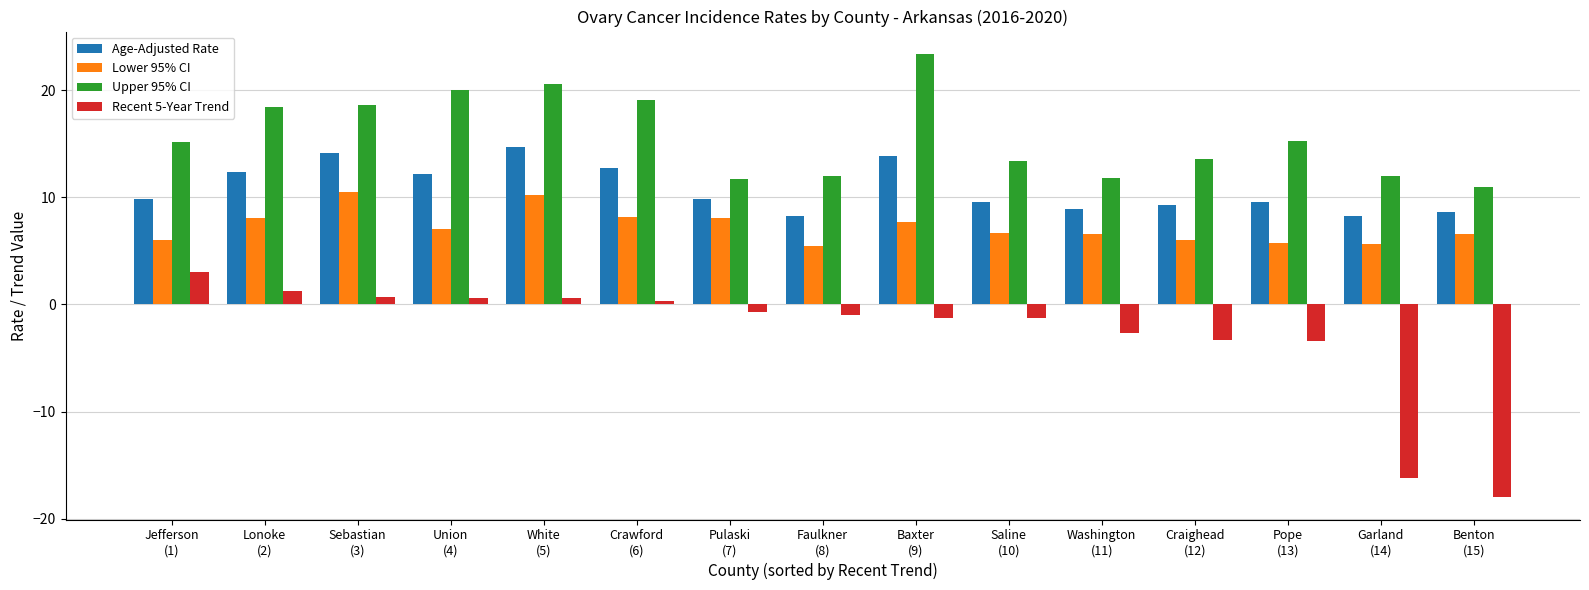

What is the maximum value for Recent 5-Year Trend?

3.0